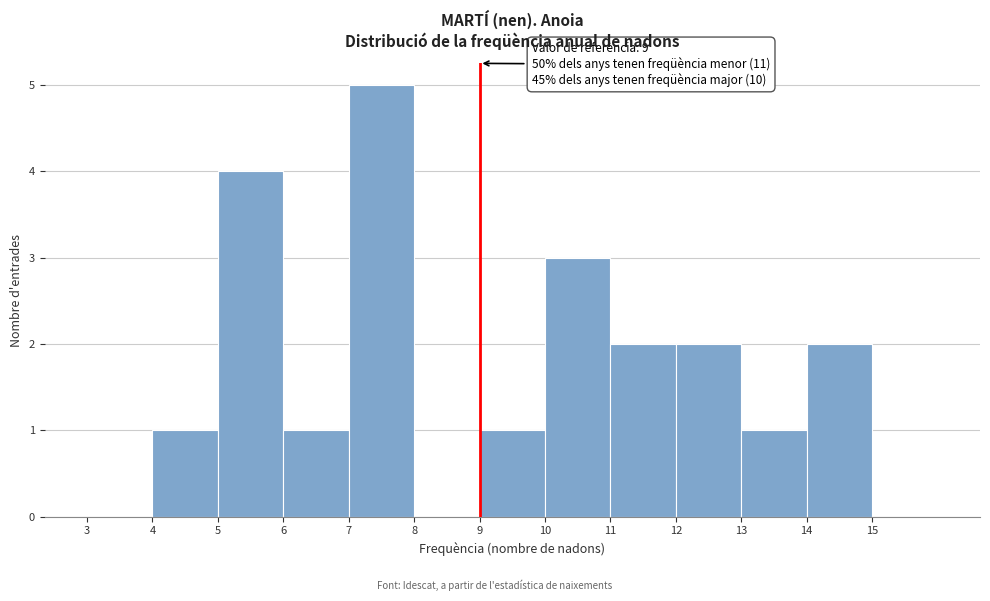

Over which range of the x-axis is the bar tallest?

7 to 8